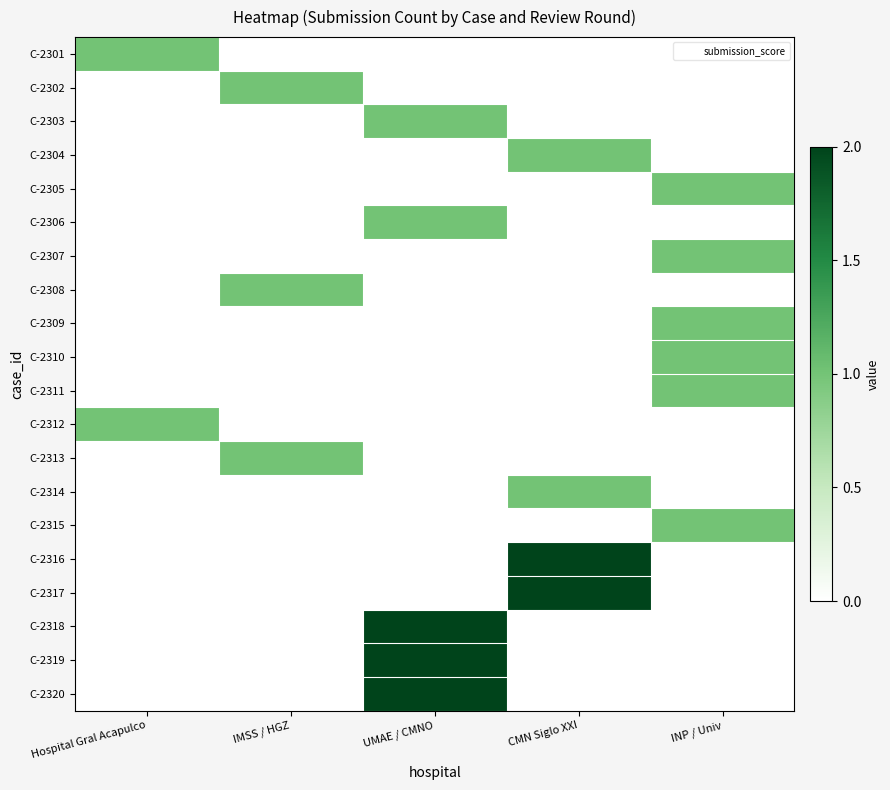

How many distinct data groups are displayed?

20